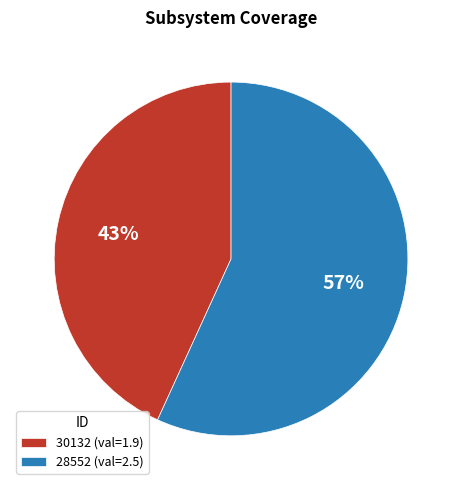

How many slices are in this pie chart?

2